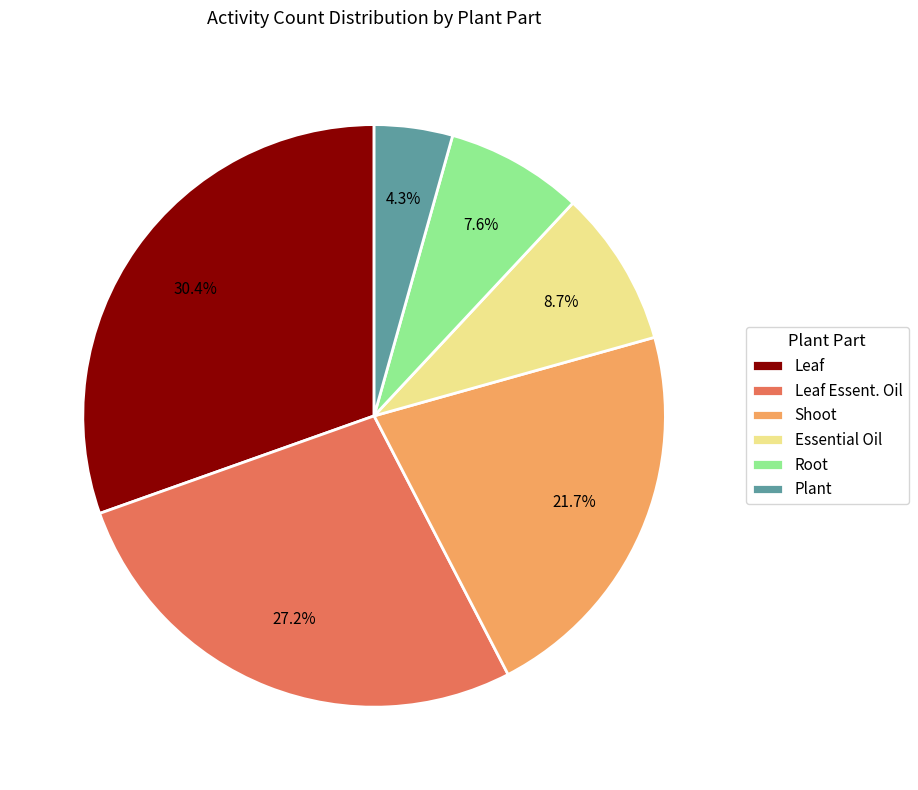

What is the total percentage of Shoot and Root?

29.3%